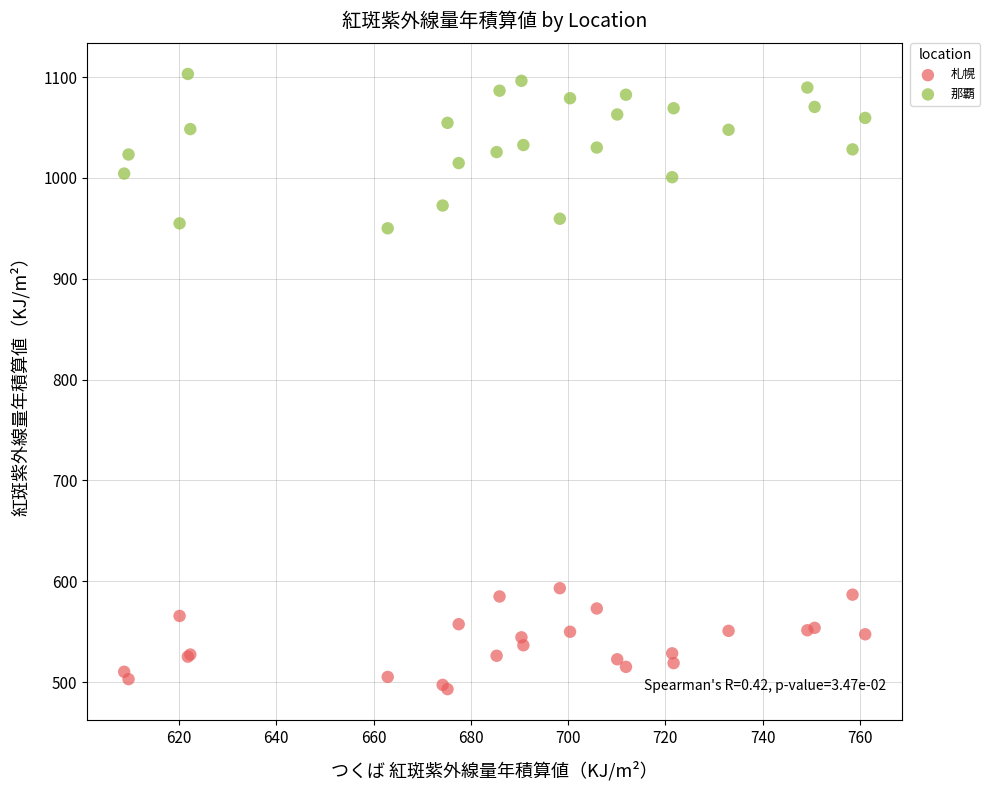

Which series reaches the maximum Y coordinate?

那覇